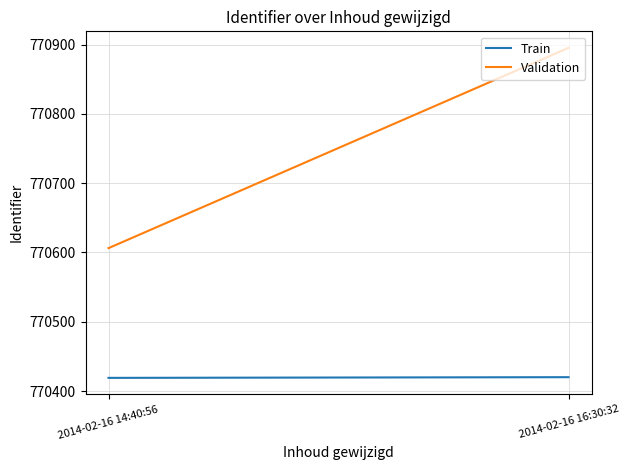

Between 2014-02-16 14:40:56 and 2014-02-16 16:30:32, which series saw the biggest shift?

Validation